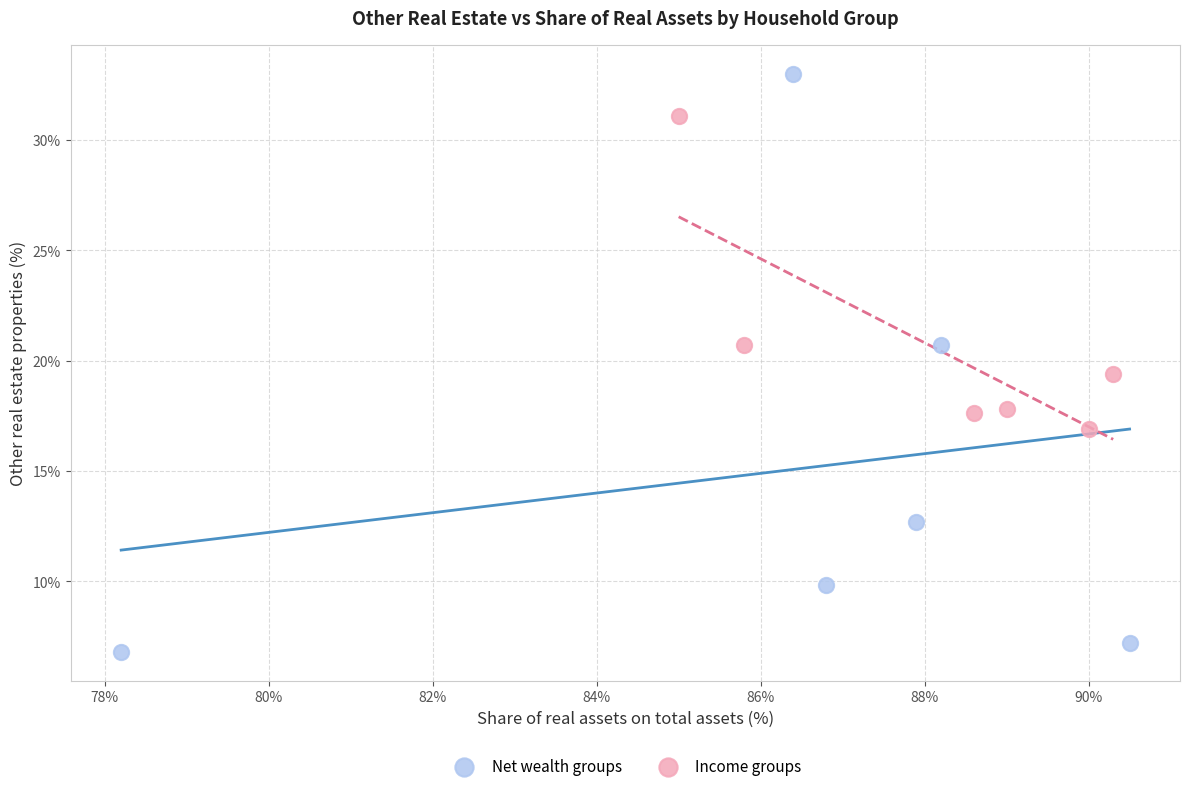

Which series reaches the maximum Y coordinate?

Net wealth groups